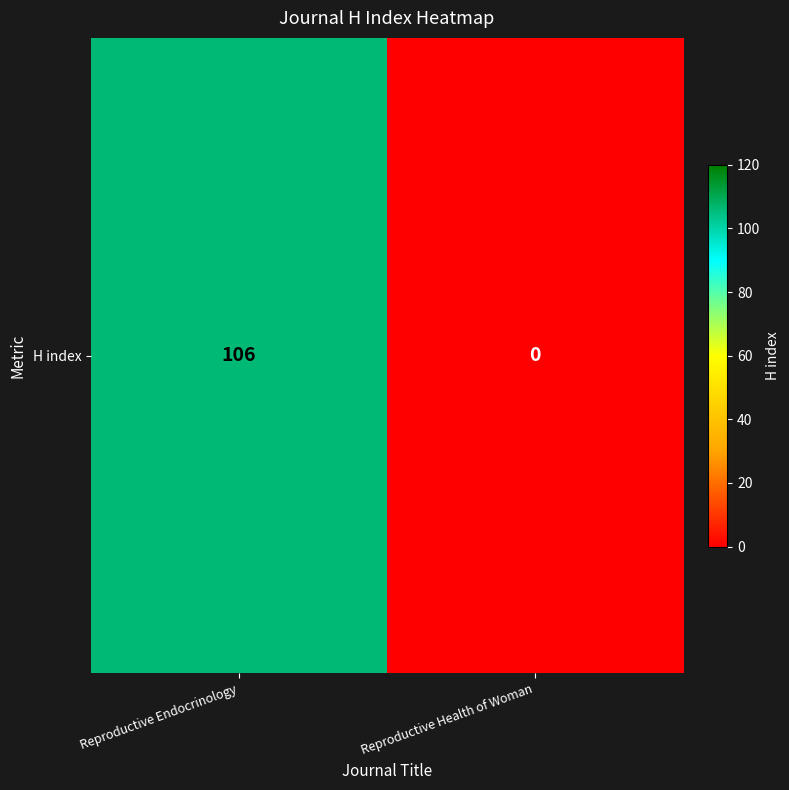

Reading right to left, extract all data points from this chart.

0	106